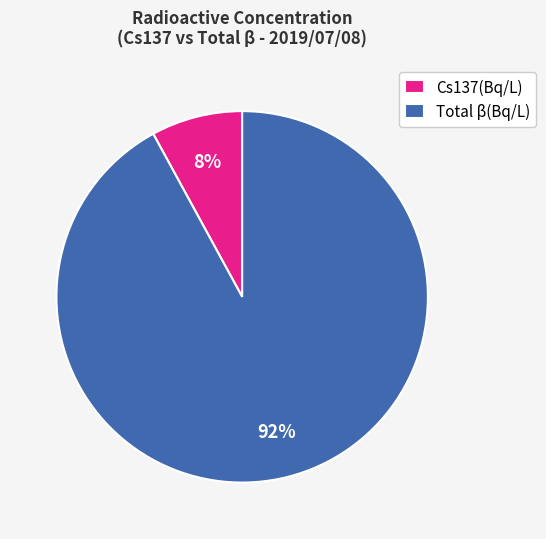

The Cs137(Bq/L) slice represents 8% of the pie. True or false?

True